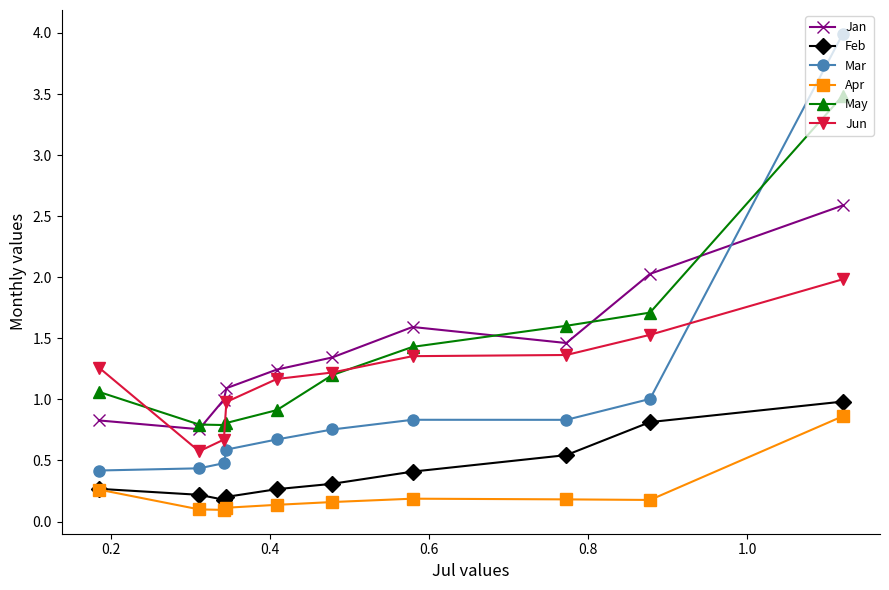

What is the value of the Feb point at the 5th from the left?

0.3